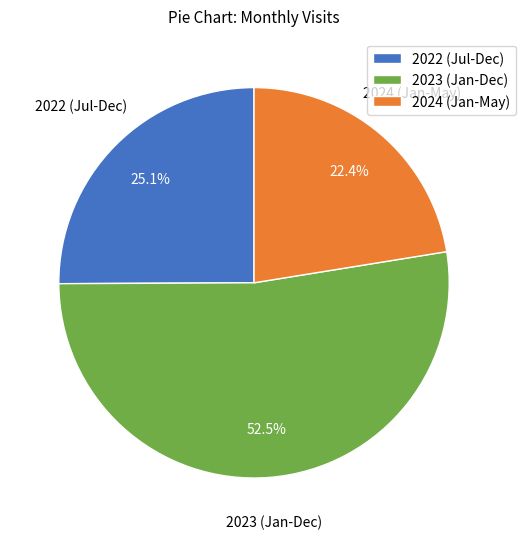

What percentage do 2022 (Jul-Dec) and 2023 (Jan-Dec) together represent?

77.6%